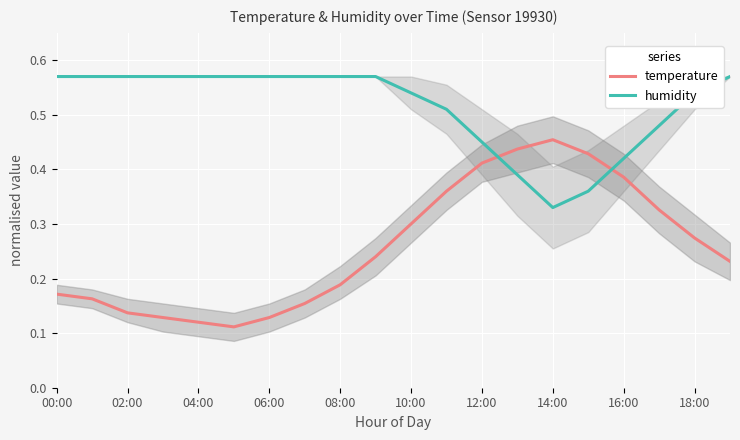

How many interior local valleys does the humidity series have?

1